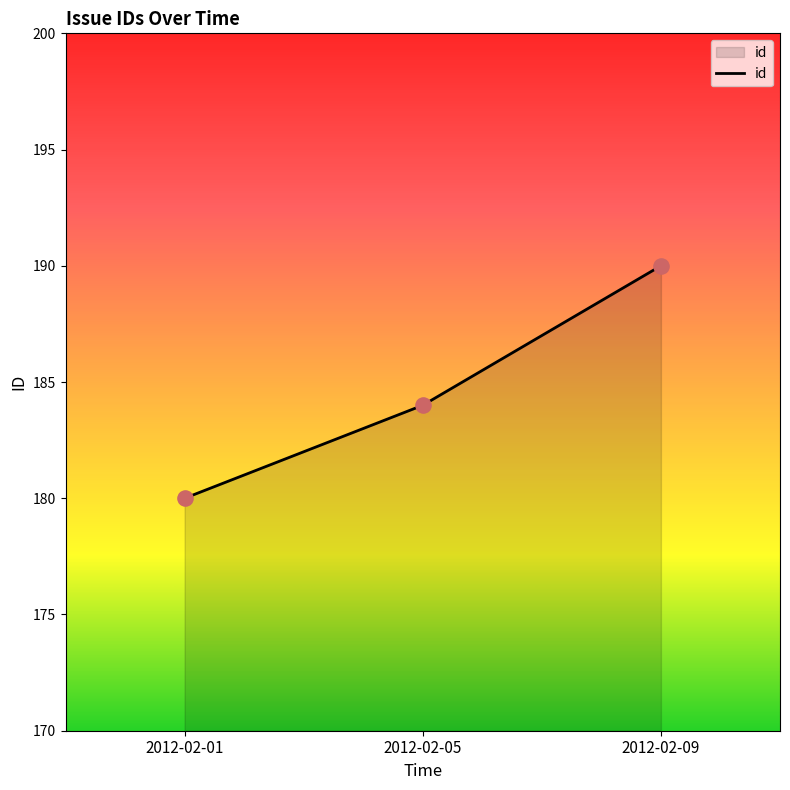

What is the change in value from 2012-02-01 to 2012-02-09?

+10